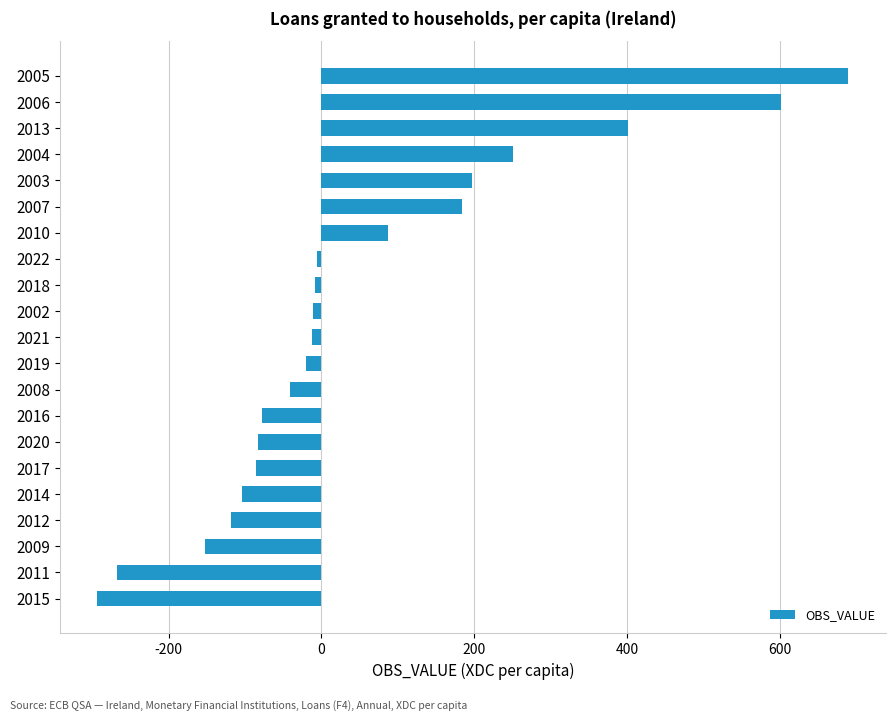

Read the value at 2020.

-83.4